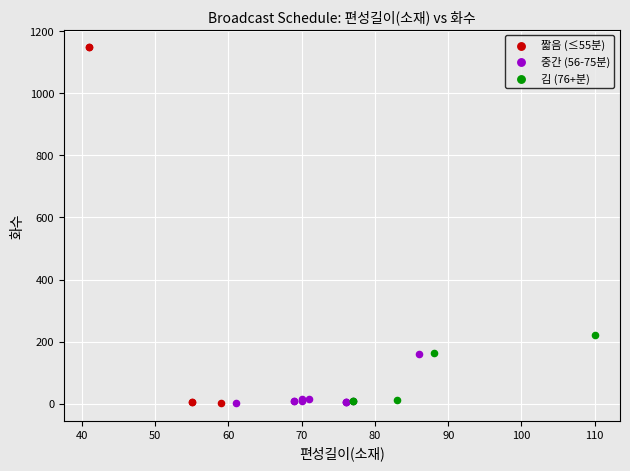

Which series contains the highest Y value?

짧음 (≤55분)